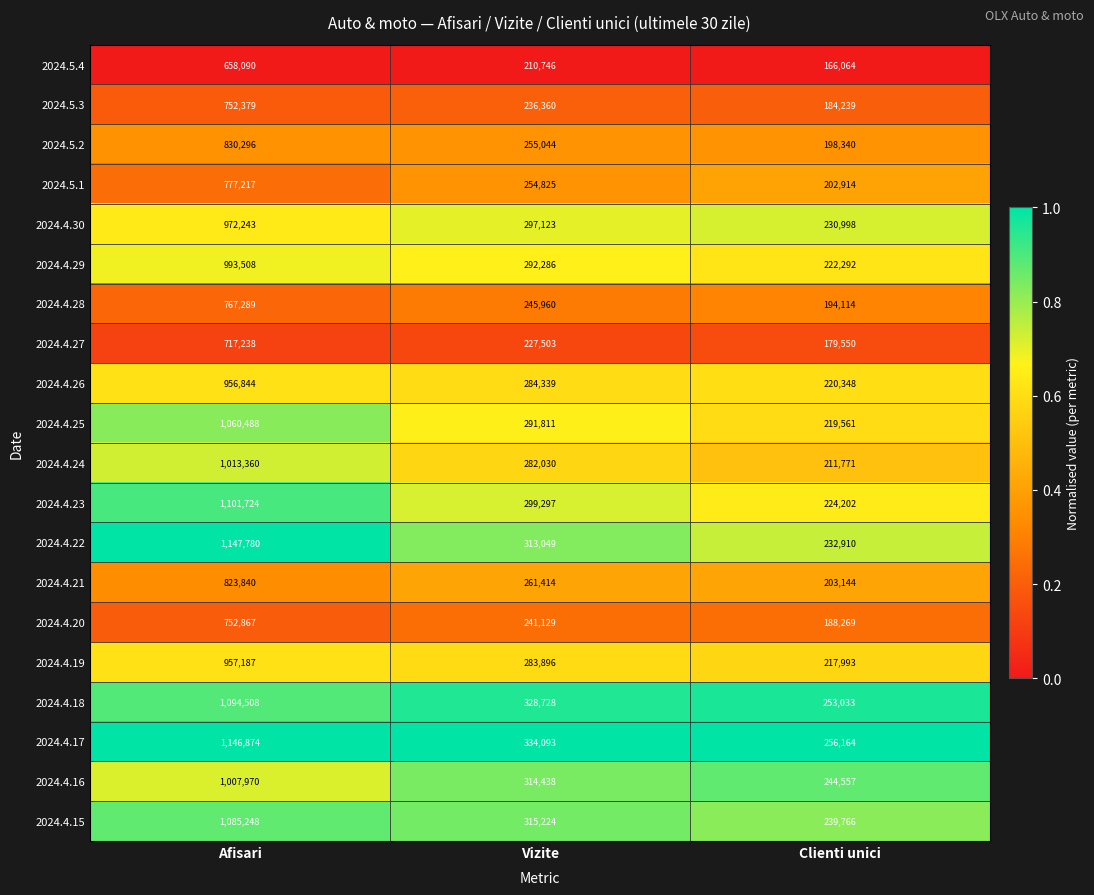

What is the spread (max minus min) of values at Vizite?

123347